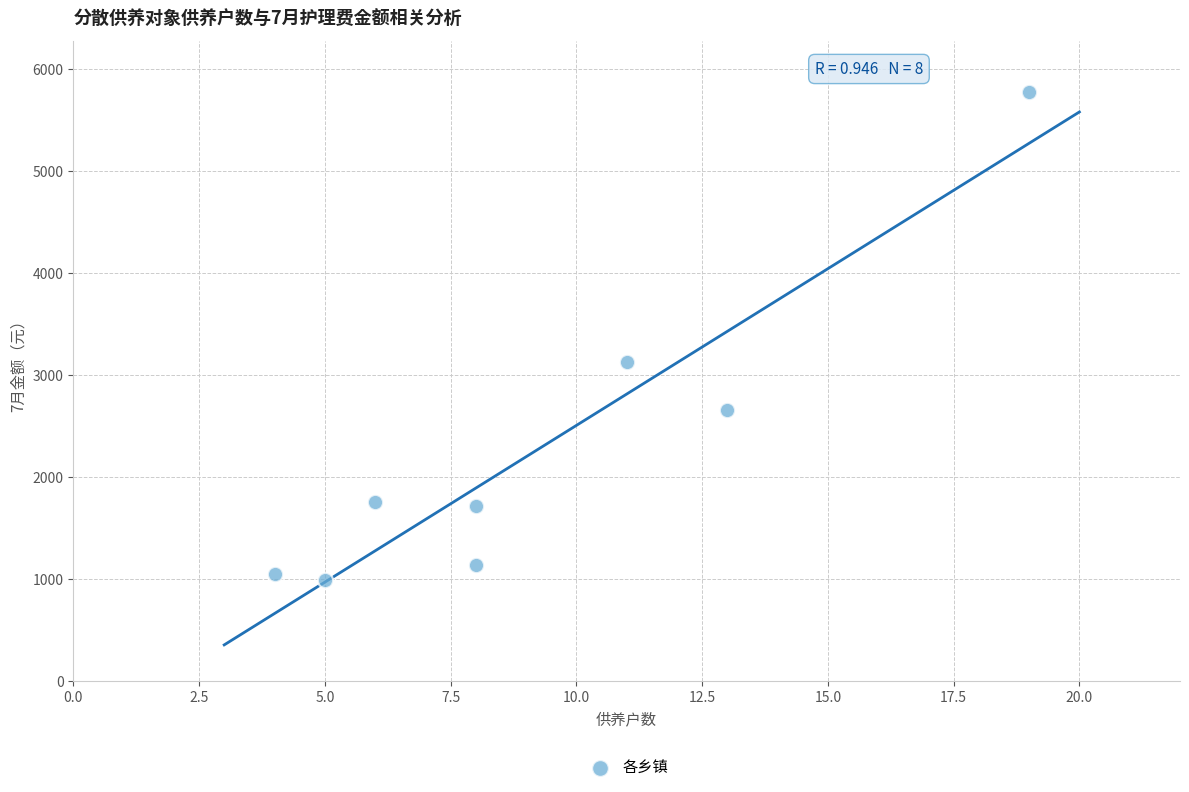

What is the range of Y values (max minus min)?

4783